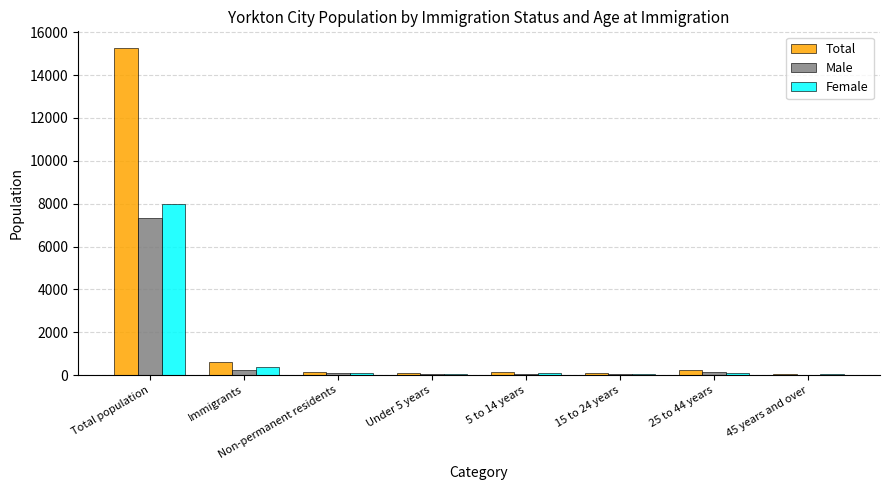

How many distinct data groups are displayed?

3